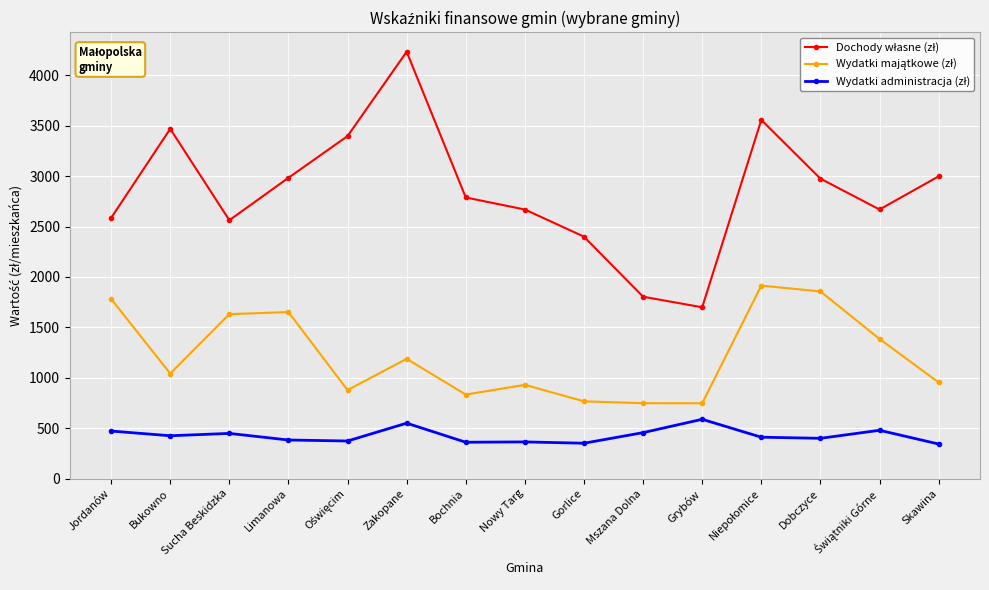

What is the total value across all series at Bochnia?

3980.9